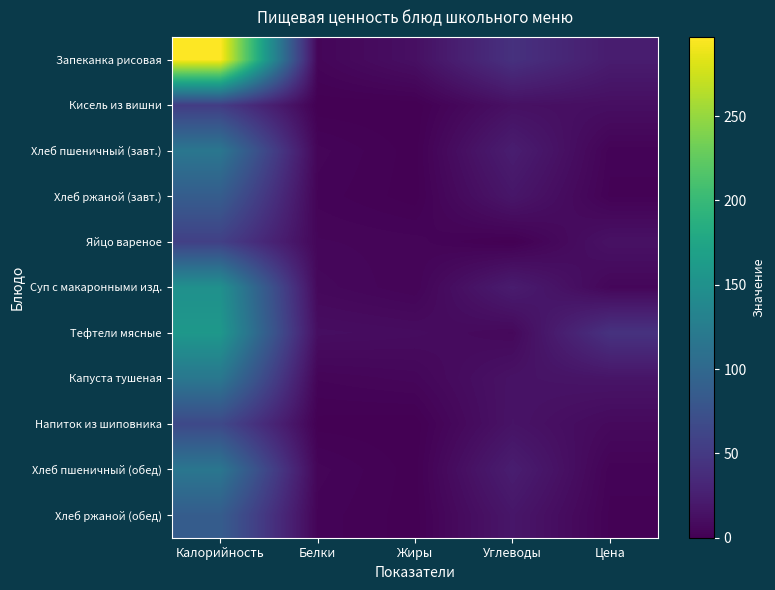

Reading left to right, list all the values displayed in this chart.

Запеканка рисовая: Калорийность=297.0	Белки=4.3	Жиры=12.4	Углеводы=42.1	Цена=23.2
Кисель из вишни: Калорийность=52.9	Белки=0.2	Жиры=0.0	Углеводы=13.0	Цена=11.5
Хлеб пшеничный (завт.): Калорийность=116.9	Белки=4.0	Жиры=0.5	Углеводы=24.1	Цена=2.8
Хлеб ржаной (завт.): Калорийность=87.0	Белки=3.0	Жиры=0.4	Углеводы=17.8	Цена=2.0
Яйцо вареное: Калорийность=56.6	Белки=4.8	Жиры=4.0	Углеводы=0.3	Цена=14.0
Суп с макаронными изд.: Калорийность=149.5	Белки=6.5	Жиры=3.5	Углеводы=23.0	Цена=5.4
Тефтели мясные: Калорийность=158.0	Белки=10.9	Жиры=9.7	Углеводы=6.7	Цена=43.1
Капуста тушеная: Калорийность=118.0	Белки=3.6	Жиры=5.1	Углеводы=14.6	Цена=16.4
Напиток из шиповника: Калорийность=65.3	Белки=0.6	Жиры=0.2	Углеводы=15.2	Цена=7.7
Хлеб пшеничный (обед): Калорийность=116.9	Белки=4.0	Жиры=0.5	Углеводы=24.1	Цена=2.8
Хлеб ржаной (обед): Калорийность=87.0	Белки=3.0	Жиры=0.4	Углеводы=17.8	Цена=2.0